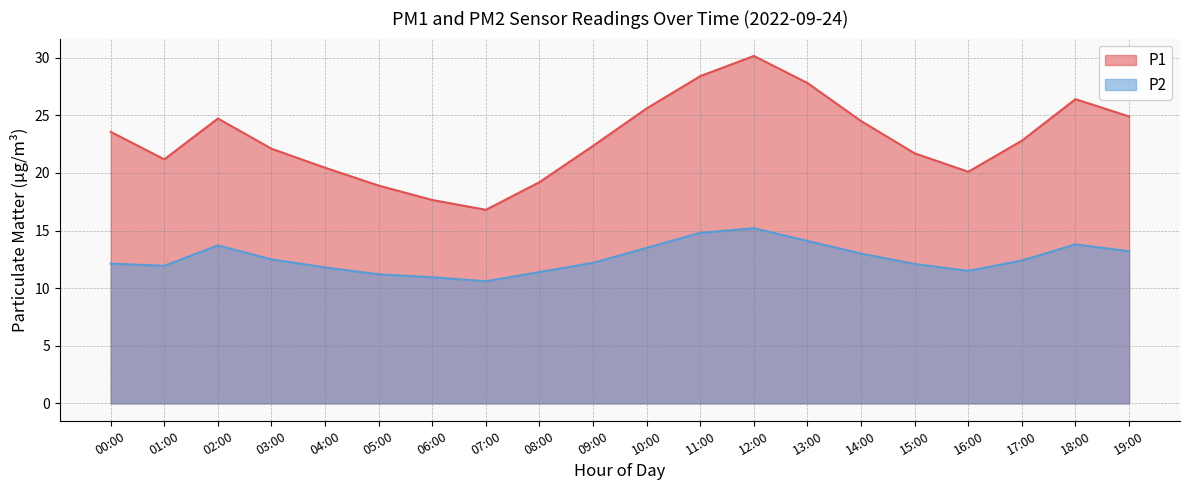

Where is the first local maximum for P1?

02:00